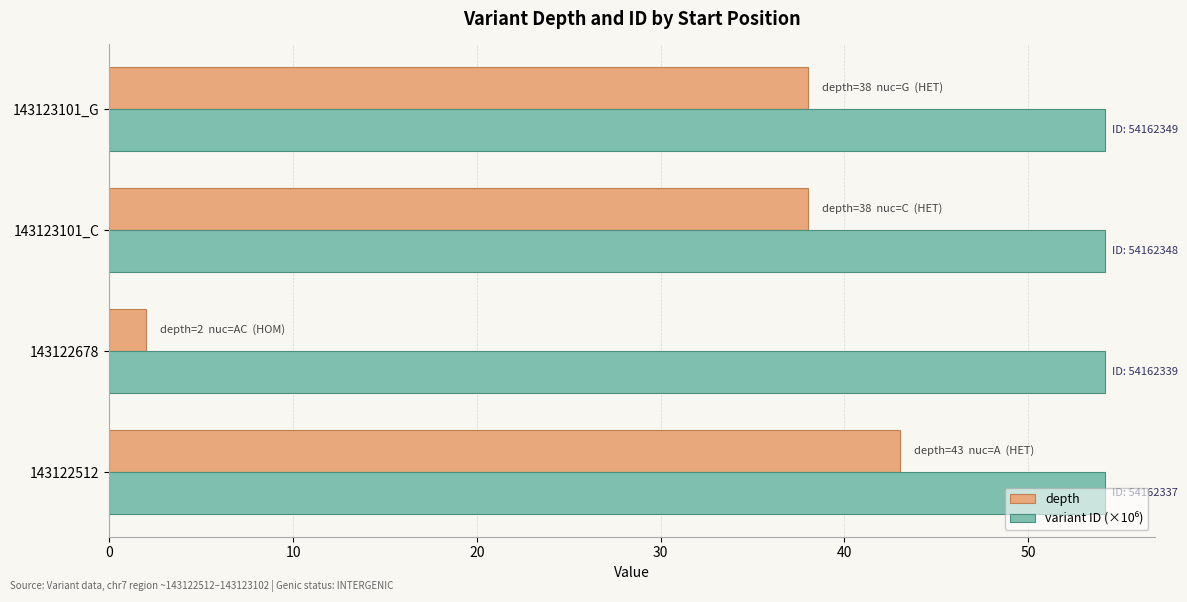

What is the total value across all series at 143122512?

97.2